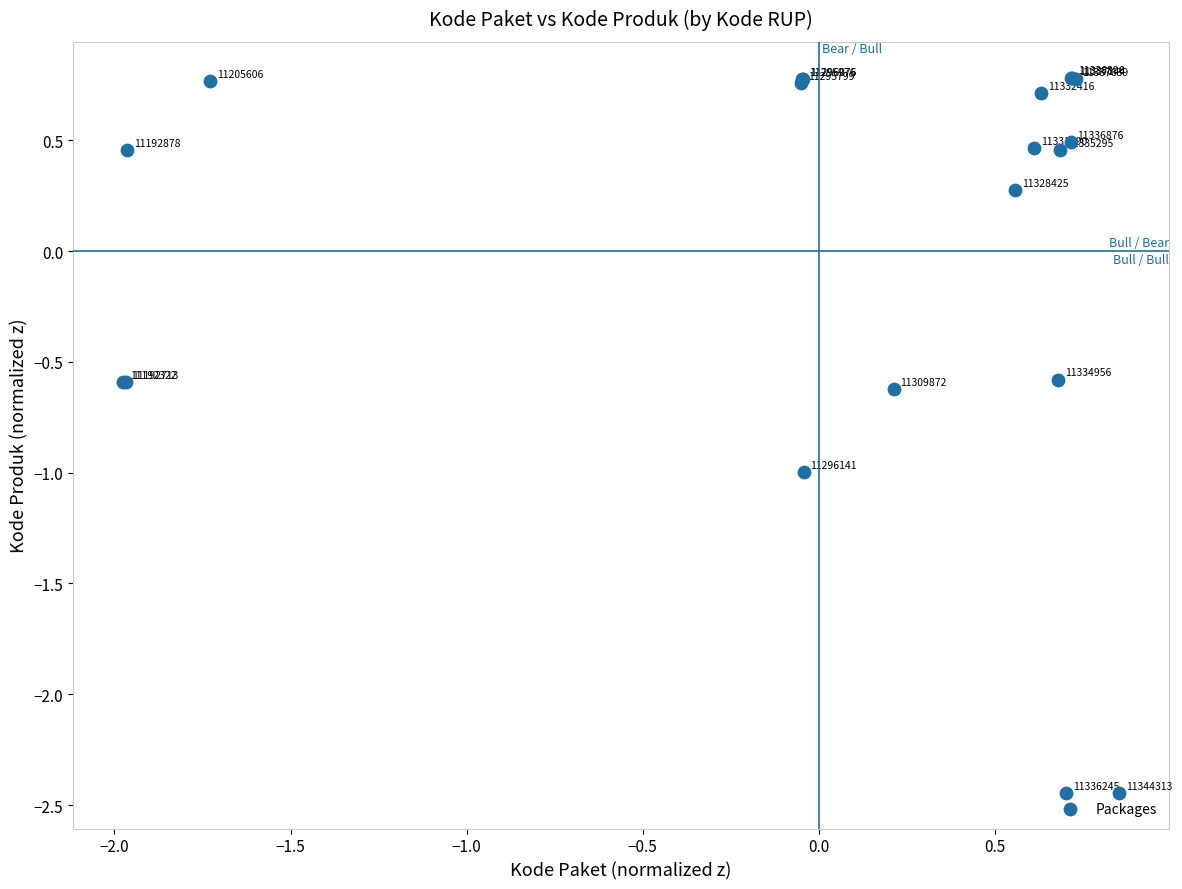

What Y value in the scatter plot is closest to 0?

0.3